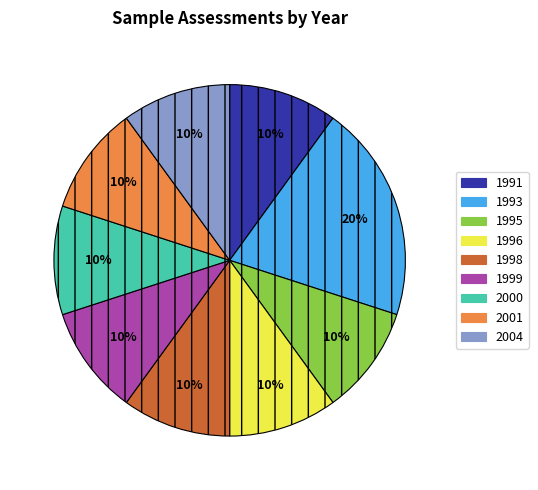

What percentage is the 1998 slice, to the nearest percent?

10%